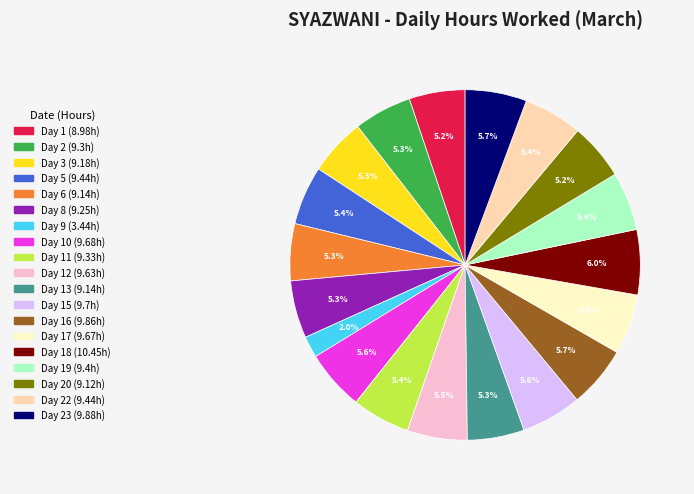

Is there any slice that represents more than half of the pie?

No